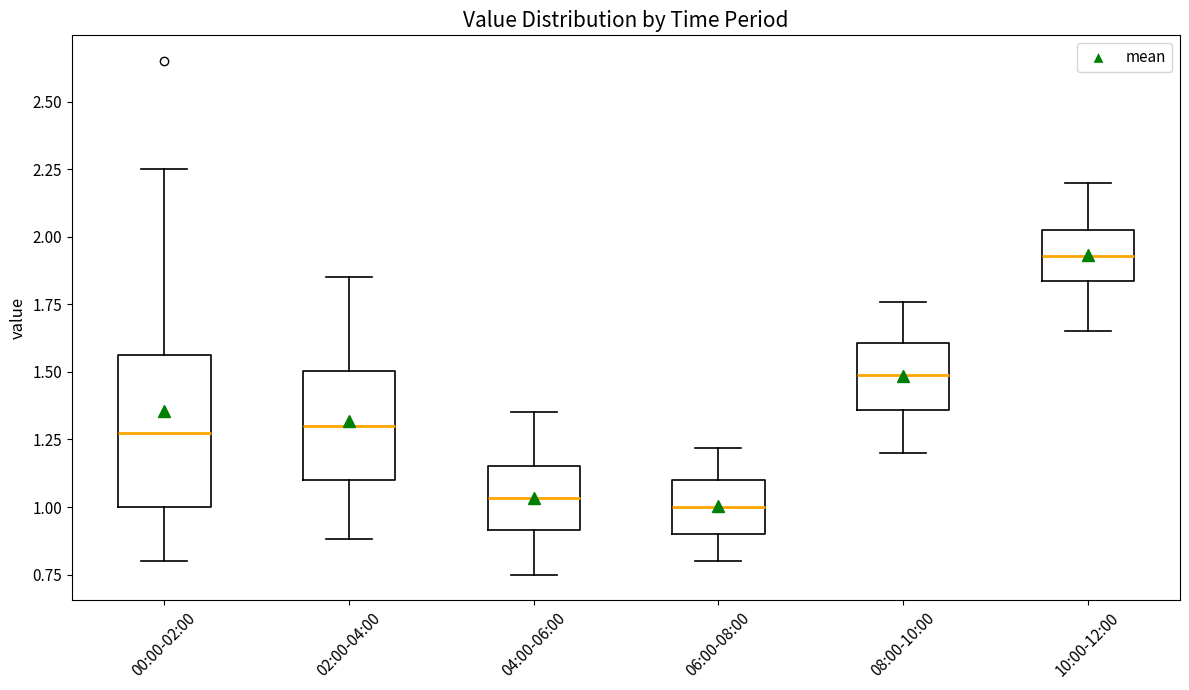

Reading left to right, read every box against the y-axis: the position of its median line, the range the box covers, and the ends of its whiskers. The values are not printed on the chart, so give them approximately, as read against the axis.

00:00-02:00: median 1.30, box 1.00 to 1.55, whiskers 0.80 to 2.25
02:00-04:00: median 1.30, box 1.10 to 1.50, whiskers 0.90 to 1.85
04:00-06:00: median 1.05, box 0.90 to 1.15, whiskers 0.75 to 1.35
06:00-08:00: median 1.00, box 0.90 to 1.10, whiskers 0.80 to 1.20
08:00-10:00: median 1.50, box 1.35 to 1.60, whiskers 1.20 to 1.75
10:00-12:00: median 1.95, box 1.85 to 2.05, whiskers 1.65 to 2.20